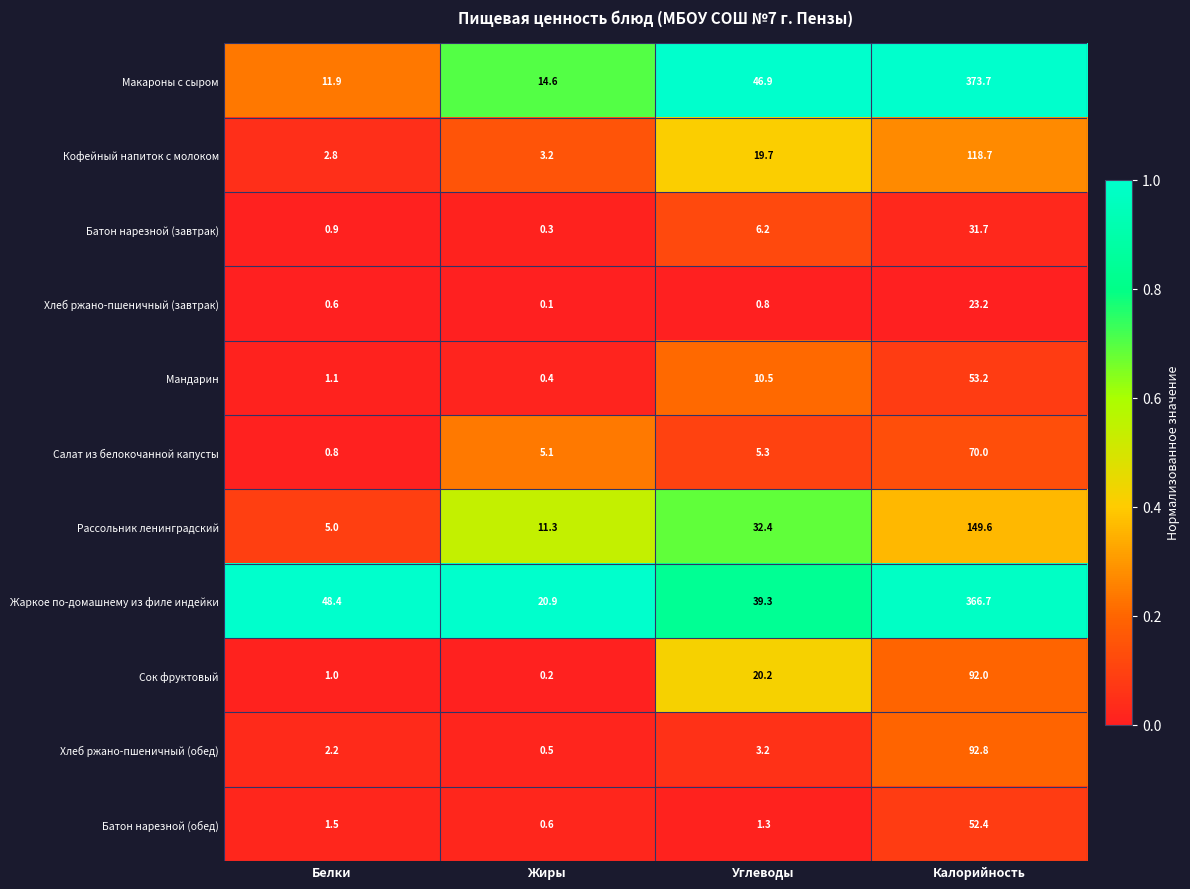

At which category is the sum across all series the highest?

Калорийность